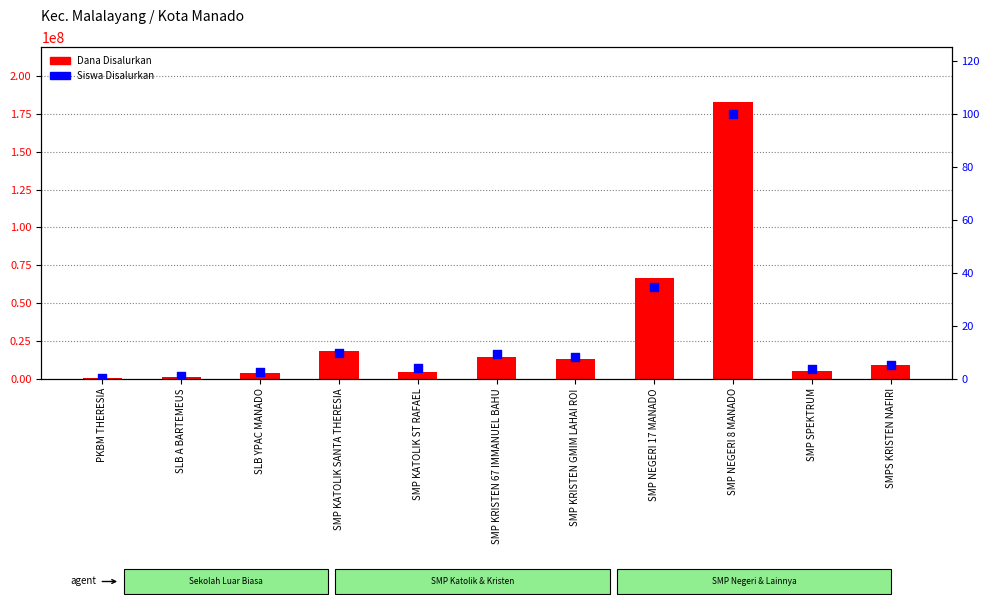

What are all the series names shown in the legend?

Dana Disalurkan, Siswa Disalurkan